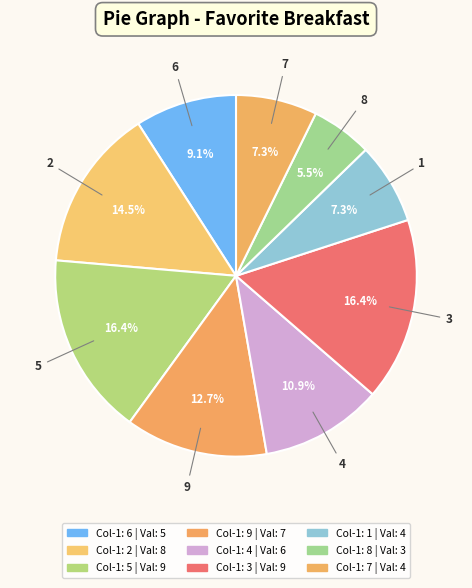

What is the total percentage of 8 and 4?

16.4%